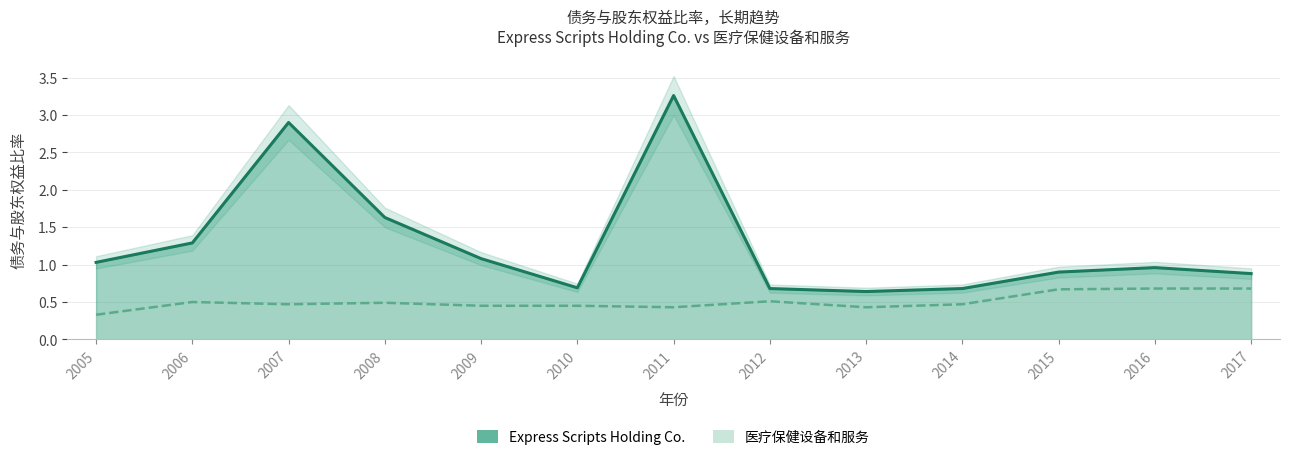

Reading left to right, what are all the values shown in this chart?

Express Scripts Holding Co.: 1.0	1.3	2.9	1.6	1.1	0.7	3.3	0.7	0.6	0.7	0.9	1.0	0.9
医疗保健设备和服务: 0.3	0.5	0.5	0.5	0.5	0.5	0.4	0.5	0.4	0.5	0.7	0.7	0.7